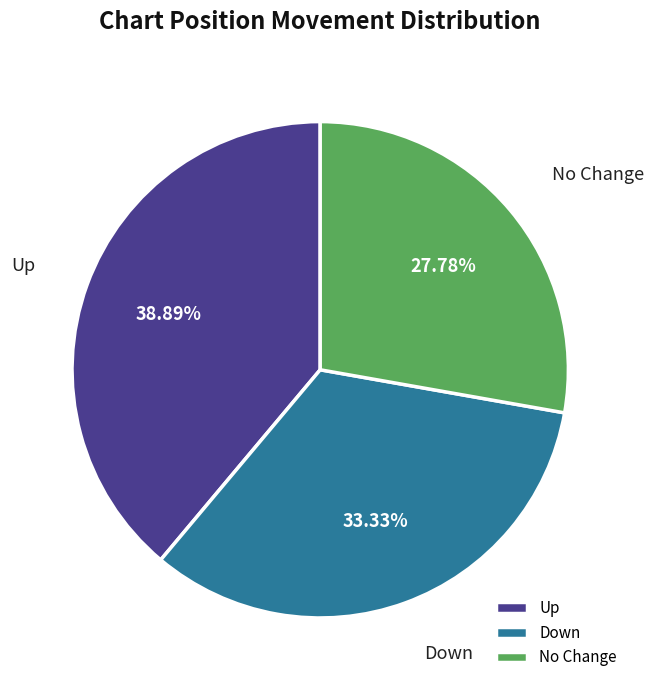

Is there any slice that represents more than half of the pie?

No